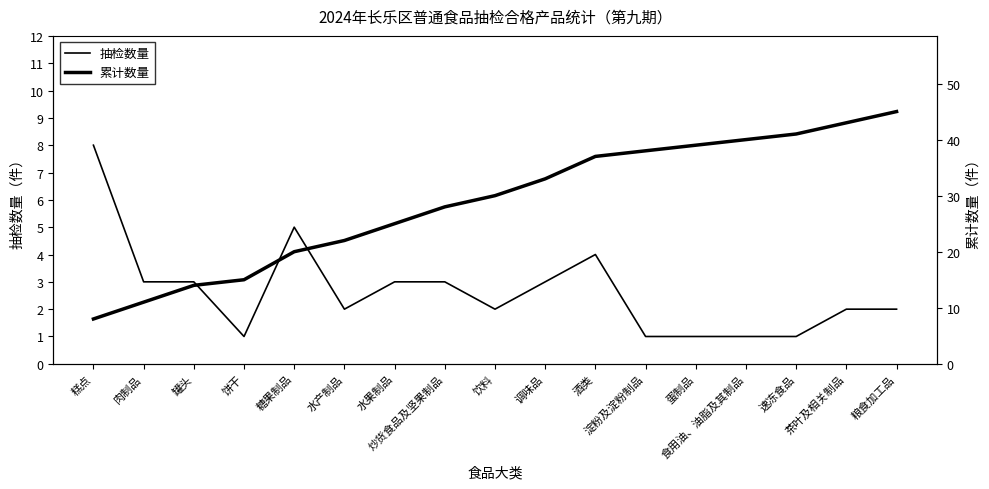

At which category is the sum across all series the highest?

粮食加工品